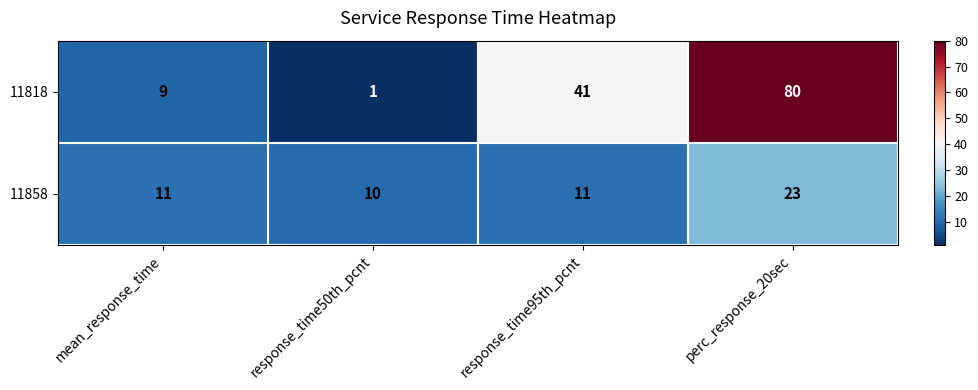

Reading right to left, list all the values displayed in this chart.

11818: perc_response_20sec=80	response_time95th_pcnt=41	response_time50th_pcnt=1	mean_response_time=9
11858: perc_response_20sec=23	response_time95th_pcnt=11	response_time50th_pcnt=10	mean_response_time=11